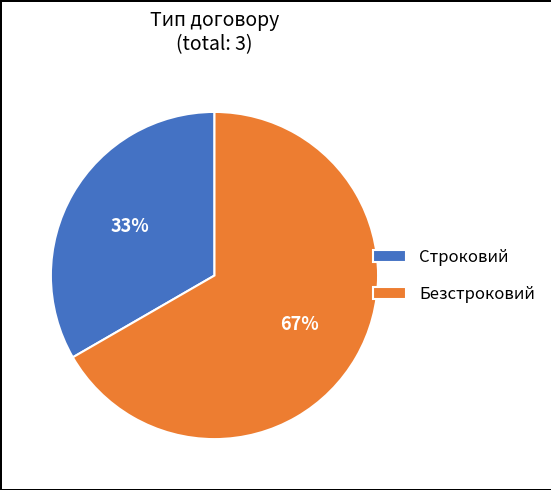

Which slice represents more than half of the pie?

Безстроковий